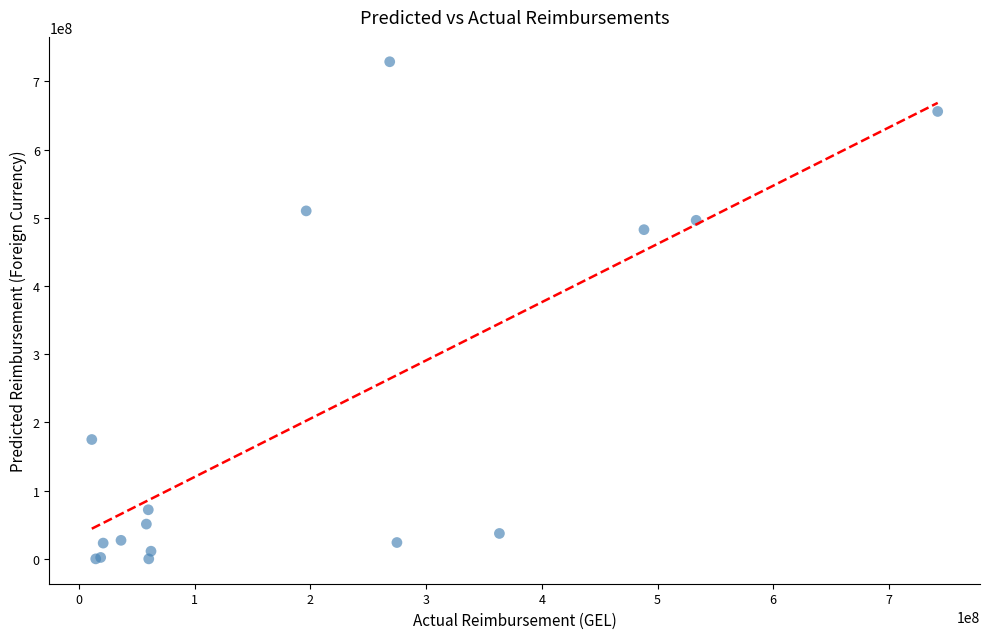

What Y value in the scatter plot is closest to 364463089?

482700396.0